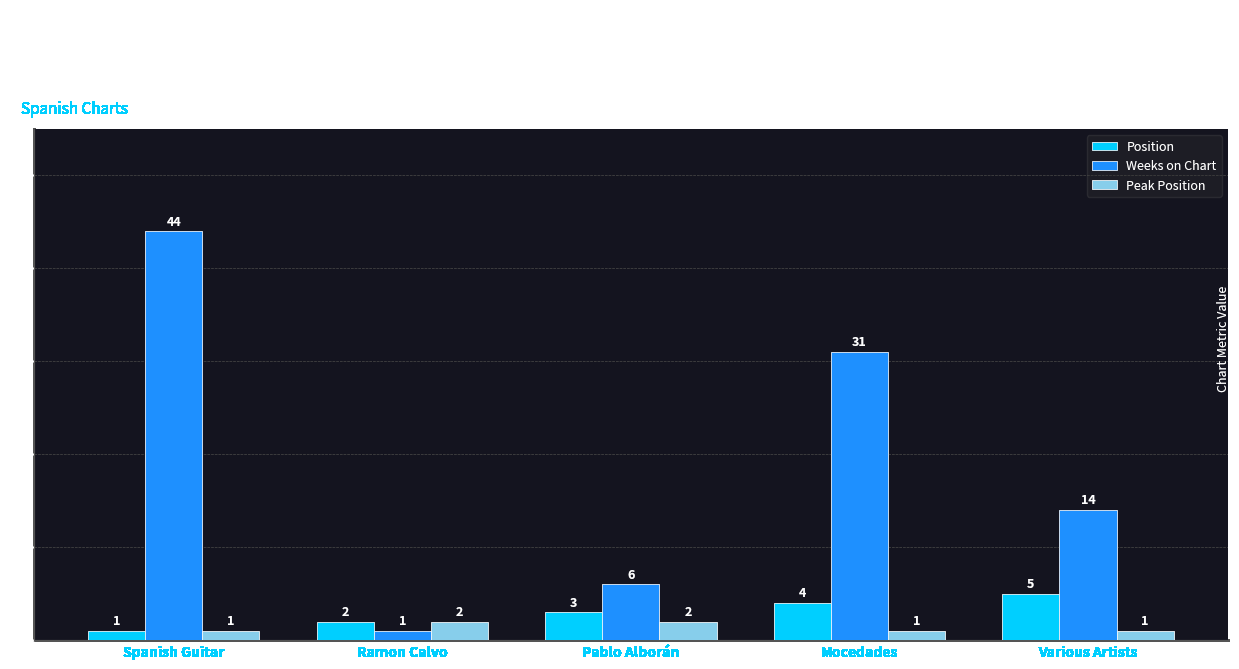

What is the total value across all series at Ramon Calvo?

5